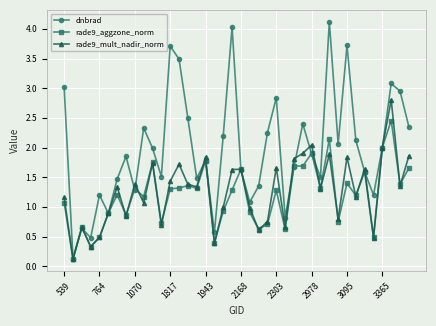

Which series has the largest total across all categories?

dnbrad